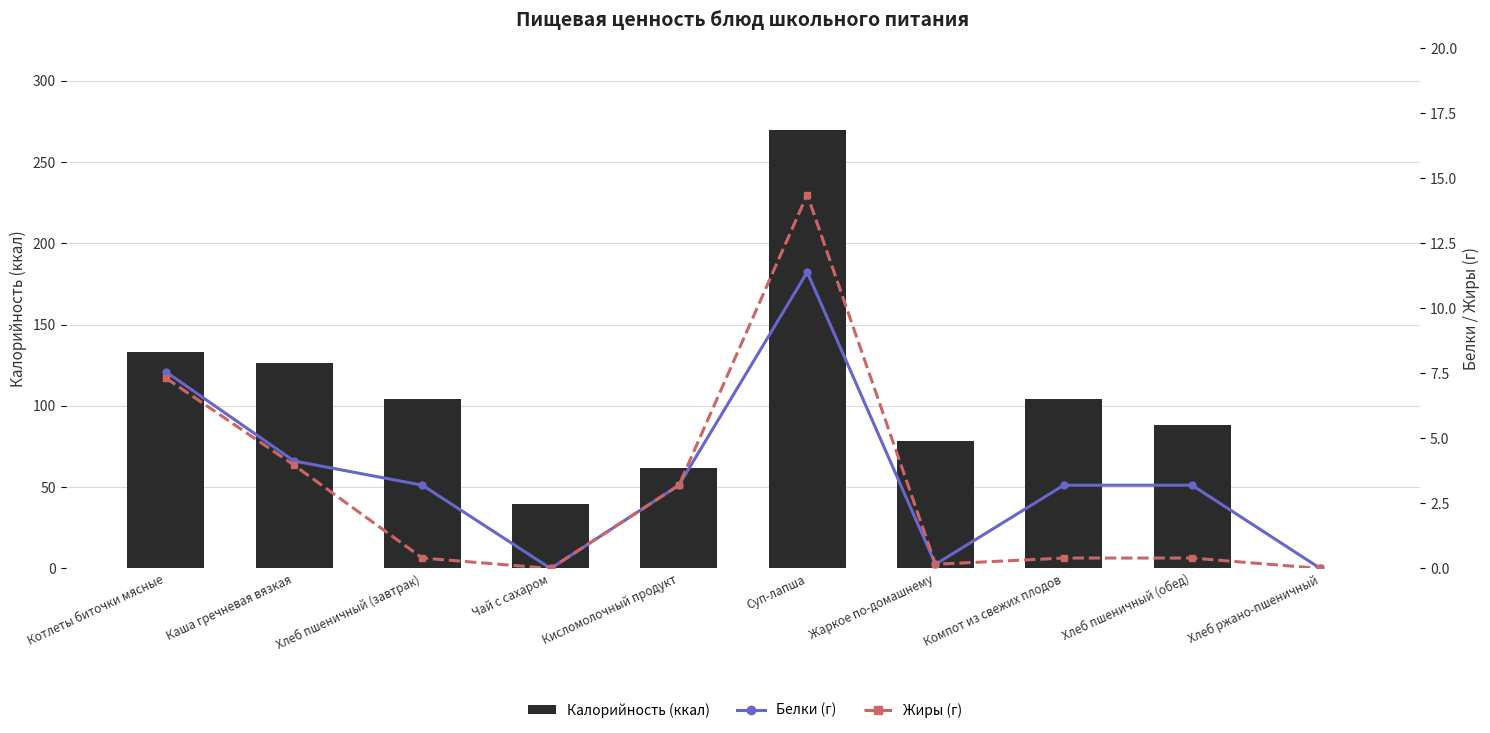

Reading left to right, what are all the values shown in this chart?

Калорийность (ккал): 133.1	126.5	104.0	39.9	62.0	269.5	78.7	104.0	88.0	0.0
Белки (г): 7.6	4.1	3.2	0.0	3.2	11.4	0.2	3.2	3.2	0.0
Жиры (г): 7.3	4.0	0.4	0.0	3.2	14.4	0.2	0.4	0.4	0.0